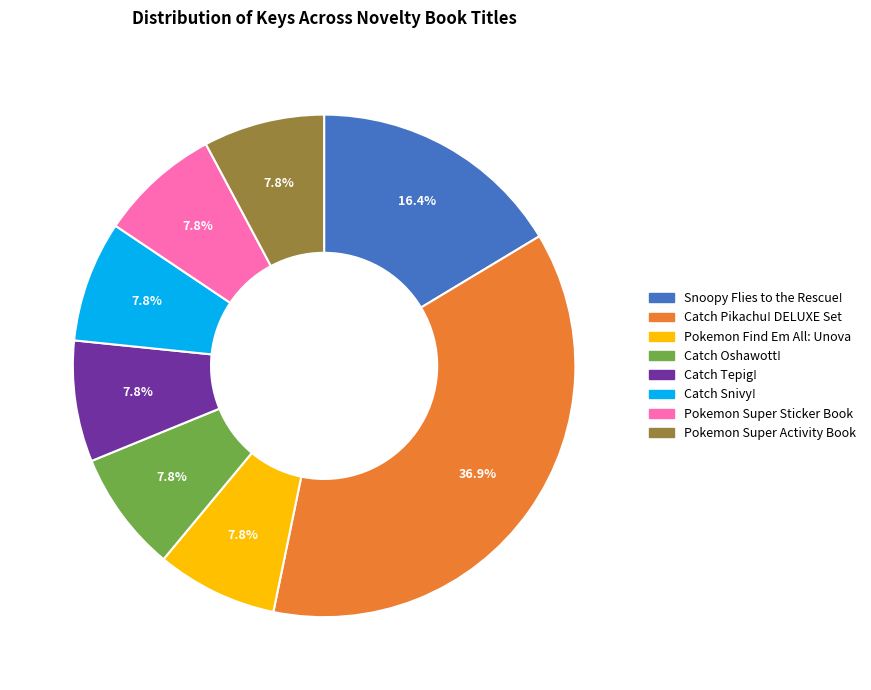

Is there a majority slice in this chart?

No